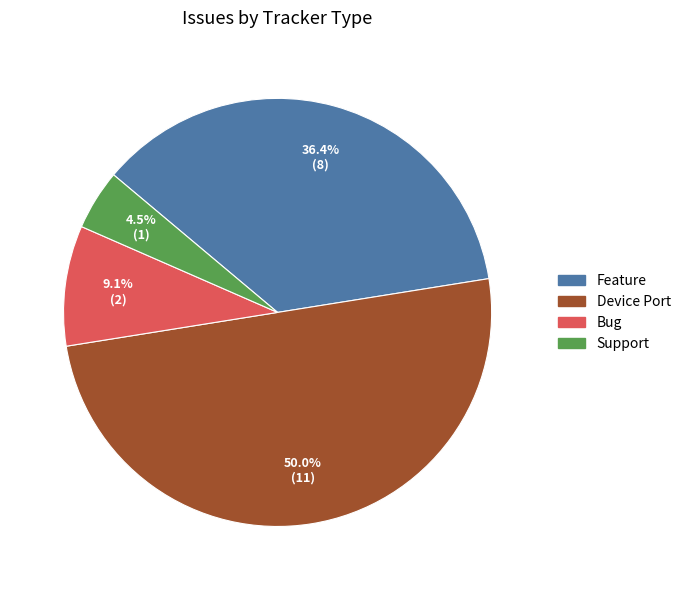

Between Feature and Support, which is larger?

Feature